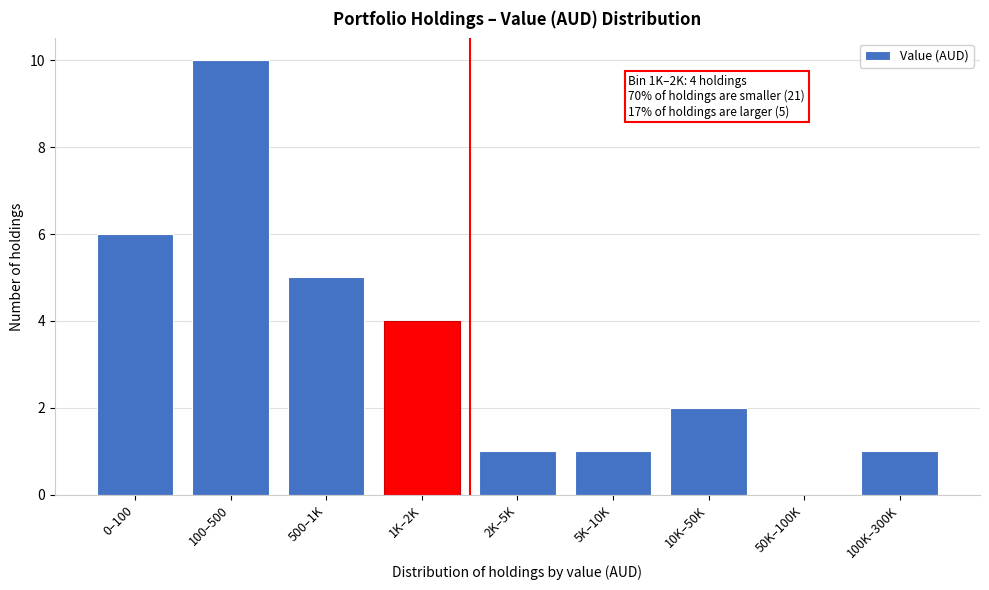

Reading left to right, transcribe all the data shown in this chart.

0–100=6	100–500=10	500–1K=5	1K–2K=4	2K–5K=1	5K–10K=1	10K–50K=2	50K–100K=0	100K–300K=1